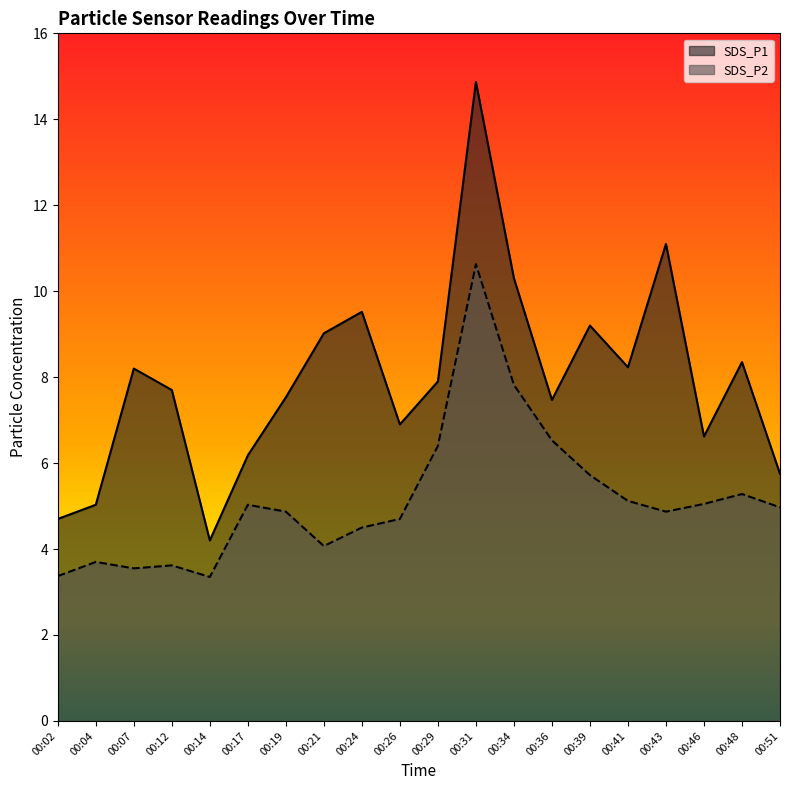

Which series has the largest range (max minus min)?

SDS_P1